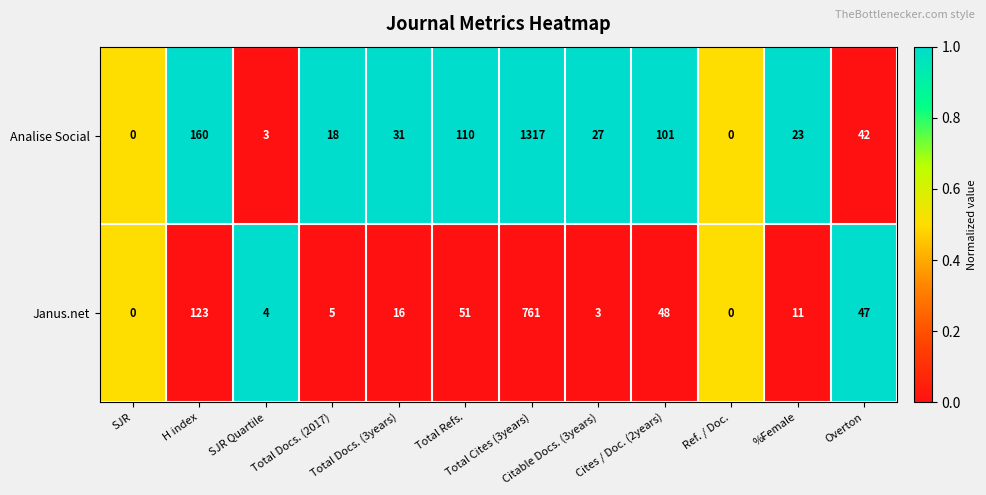

True or false: Analise Social has a value of -482 at SJR.

False